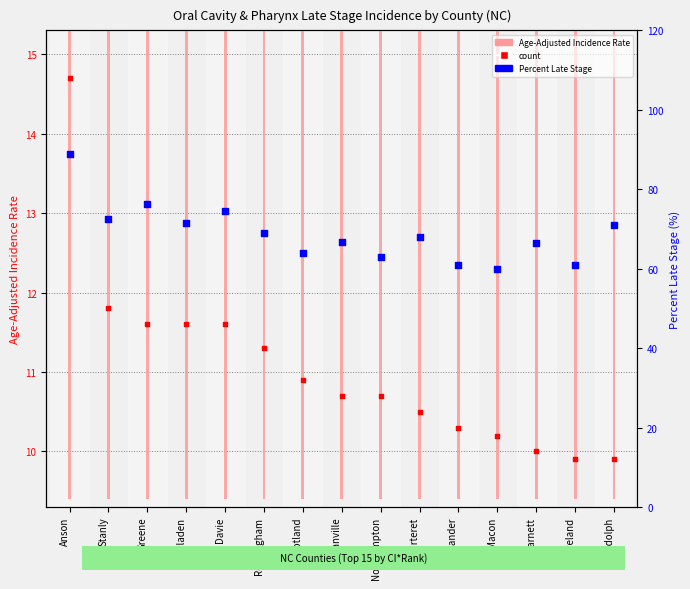

What are all the series names shown in the legend?

Age-Adjusted Incidence Rate, count, Percent Late Stage